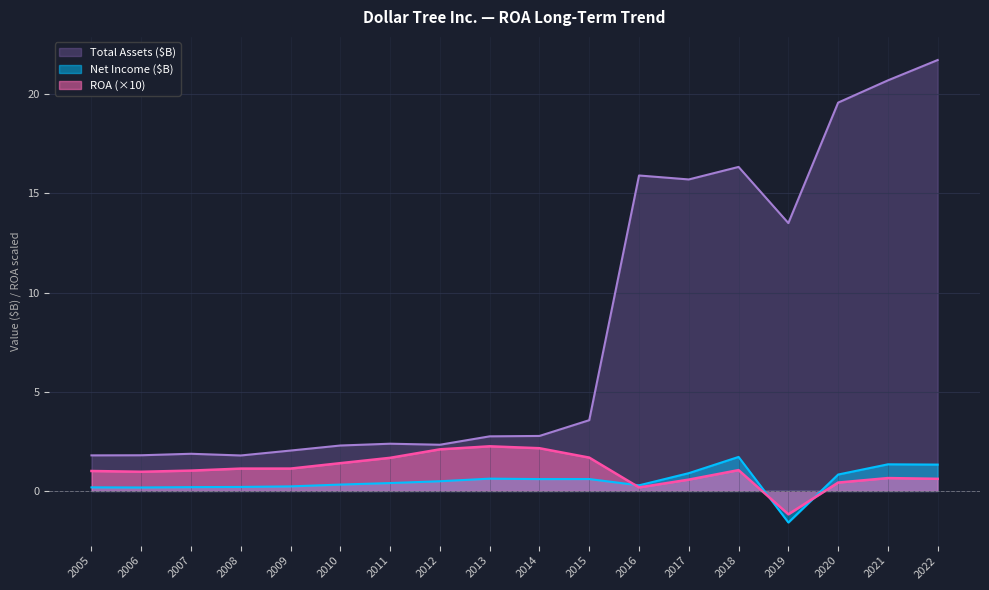

What is the value of the Total Assets (000s) point at the 7th from the left?

2.4